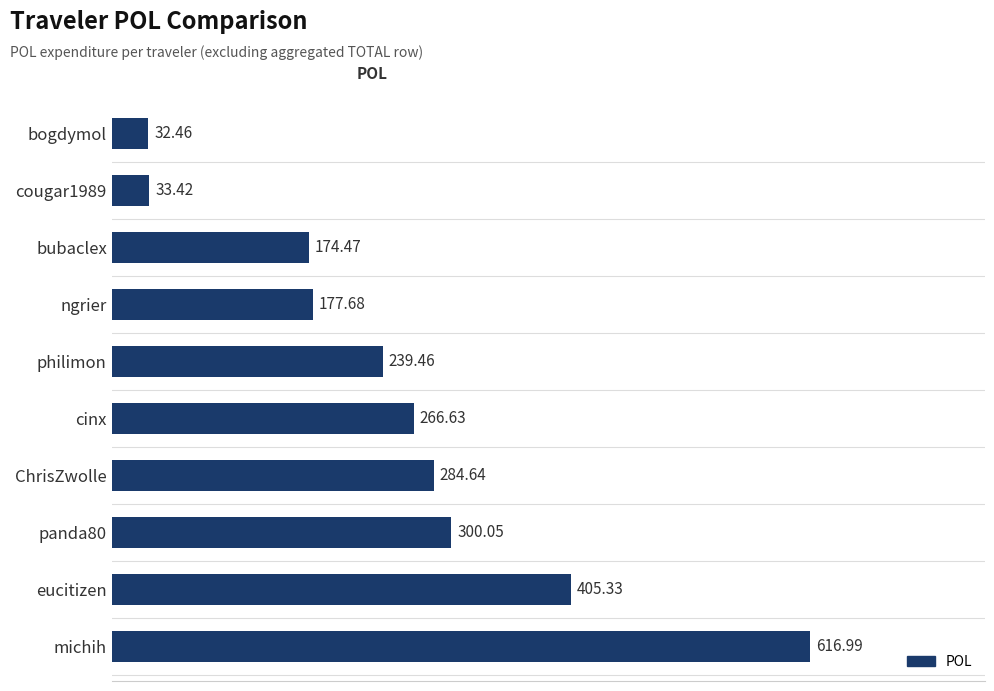

Rank the categories by value from highest to lowest.

michih, eucitizen, panda80, ChrisZwolle, cinx, philimon, ngrier, bubaclex, cougar1989, bogdymol